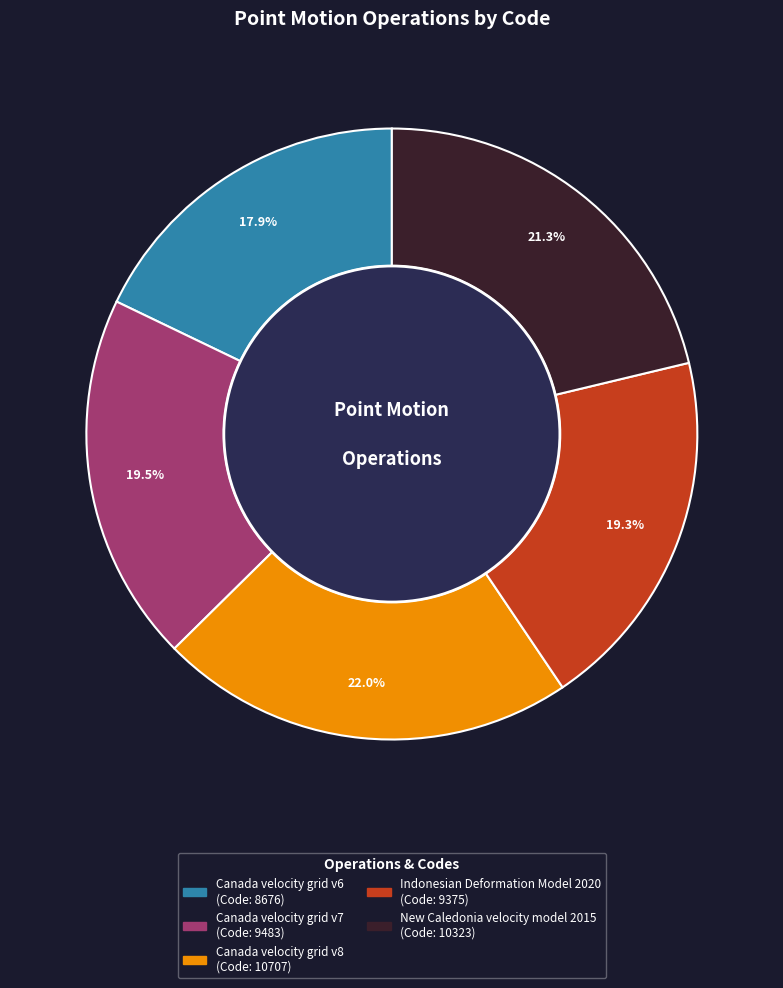

Combined, do Canada velocity grid v7 and New Caledonia velocity model 2015 account for over 50%?

No